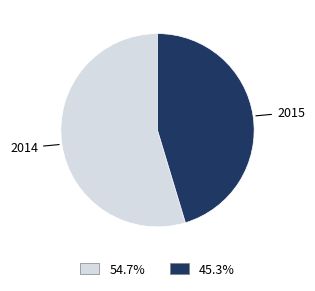

Rank the categories by value from lowest to highest.

2015, 2014